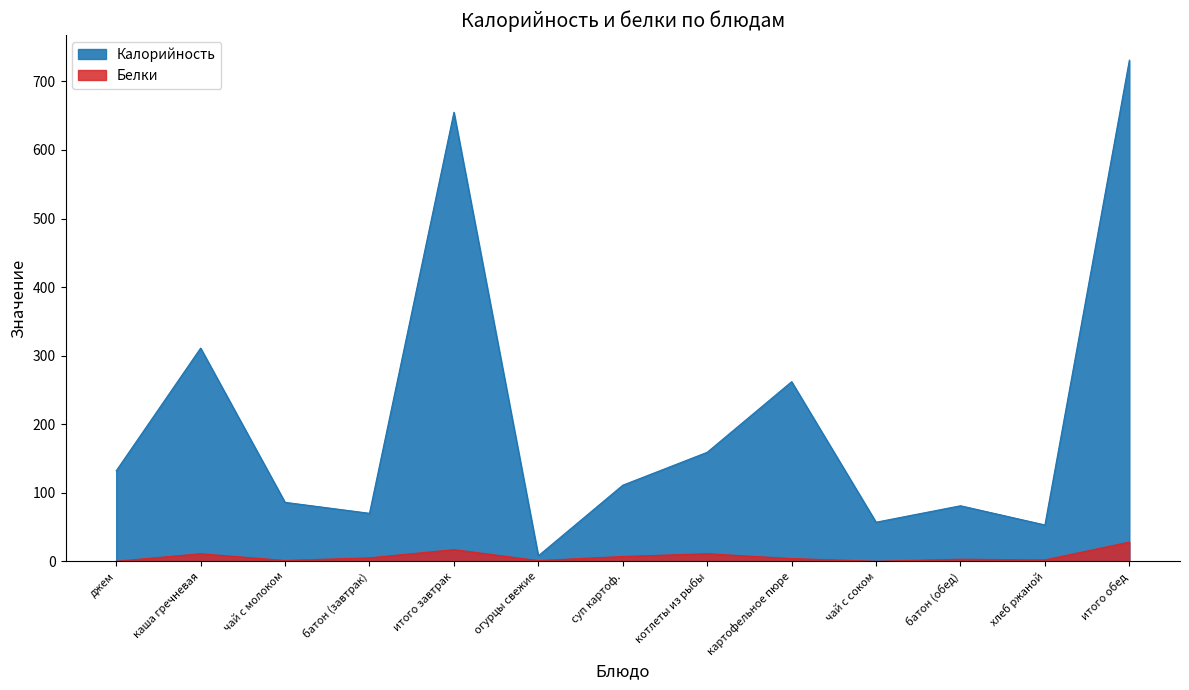

How many data points in Калорийность are above 111?

6